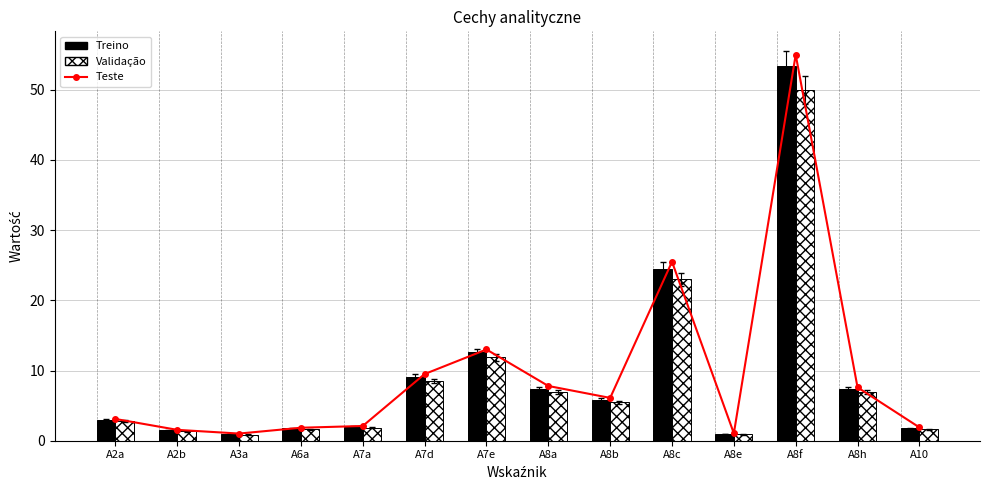

Are the bars horizontal?

No